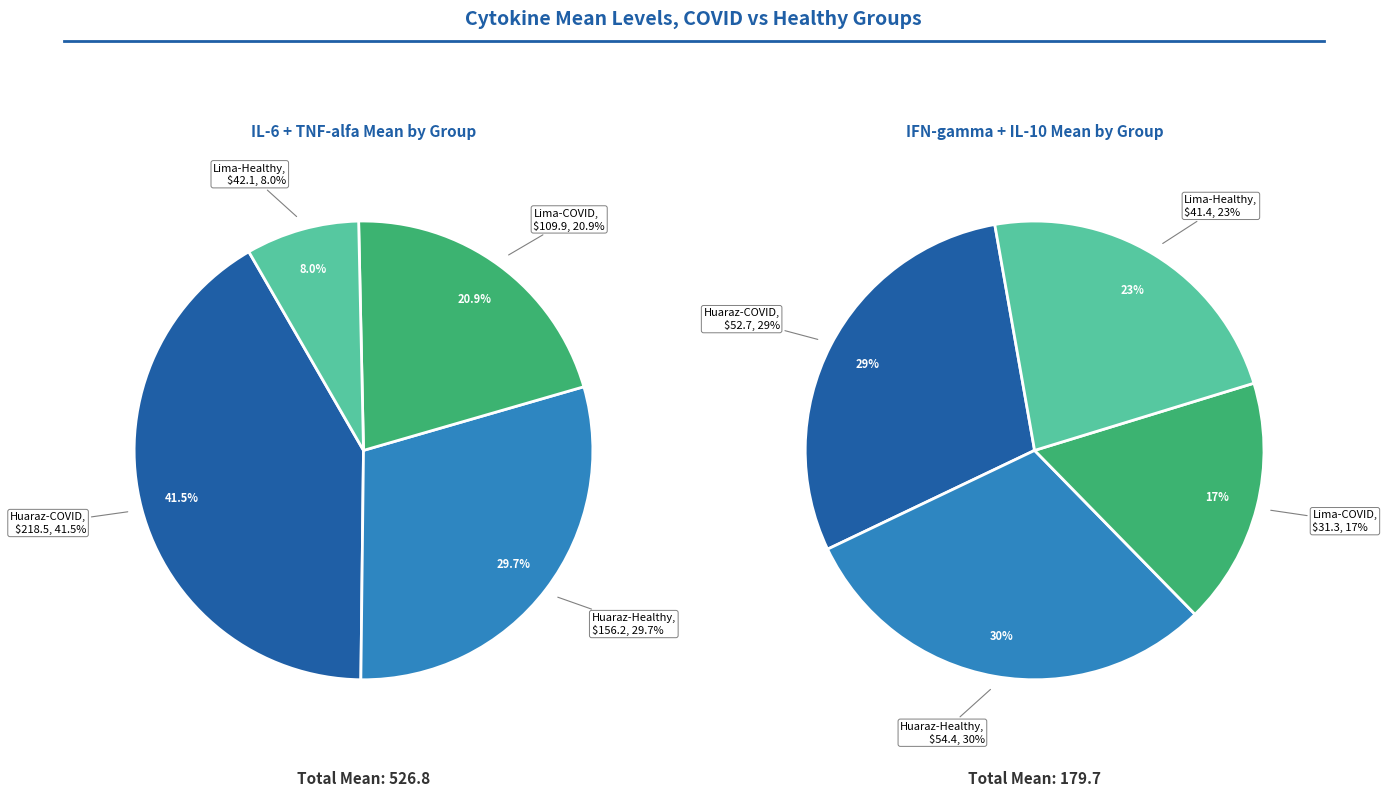

Combined, do Huaraz-Healthy and Lima-Healthy account for over 50%?

No